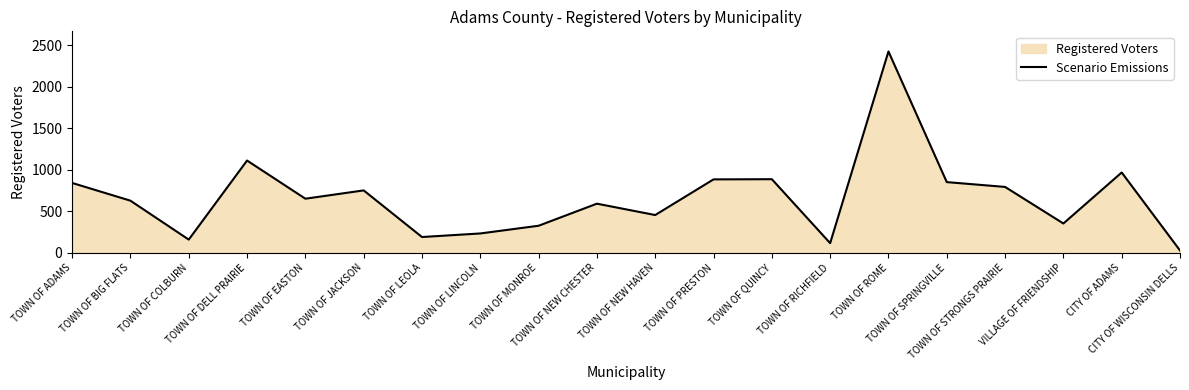

What is the difference between the second highest and minimum values?

1084